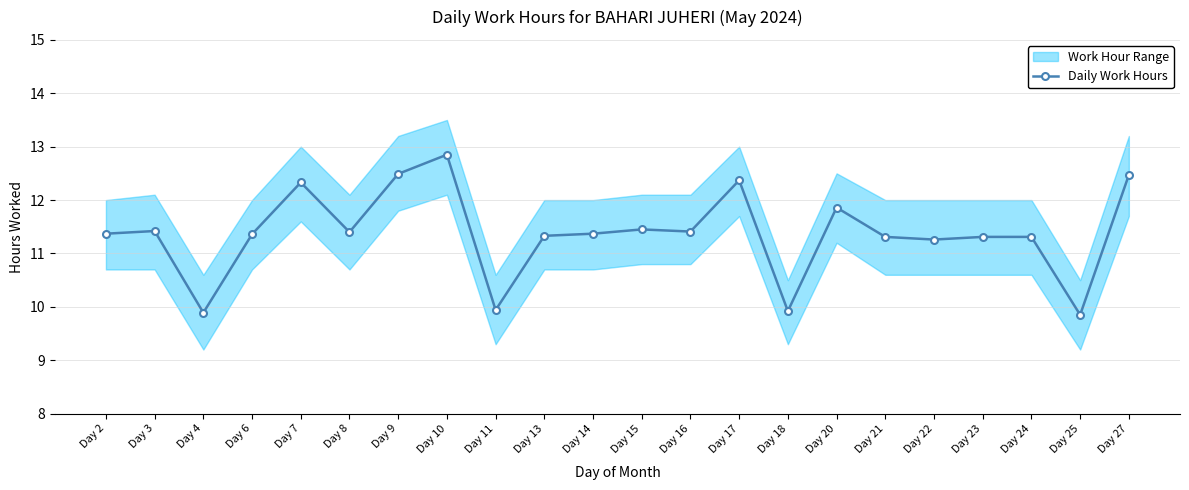

What is the ratio of the value at Day 4 to the value at Day 9?

0.8